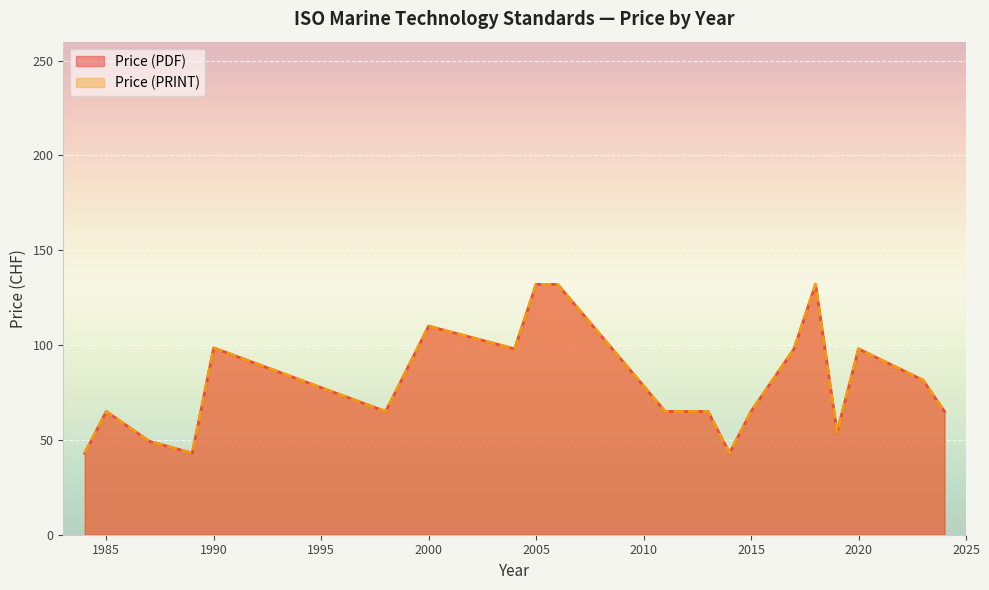

True or false: Price (PDF) and Price (PRINT) intersect in this chart.

False